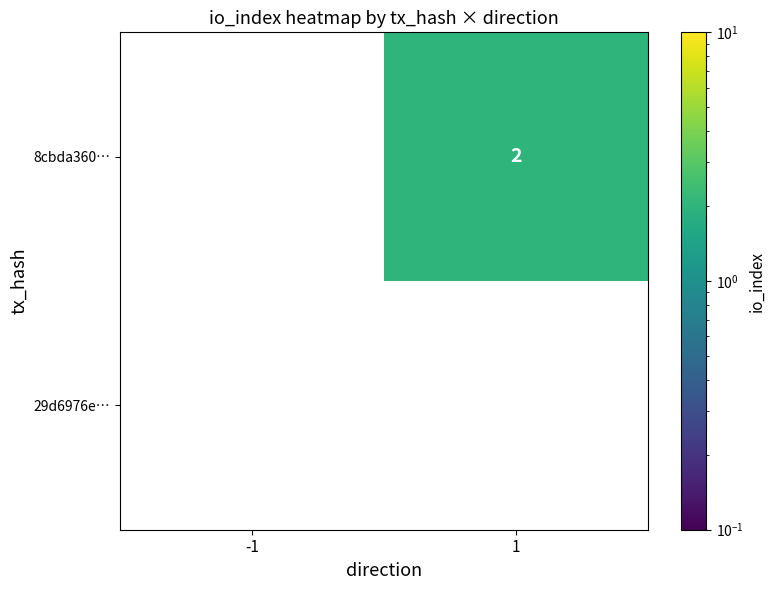

The 8cbda360… series shows 1 at 1. True or false?

False